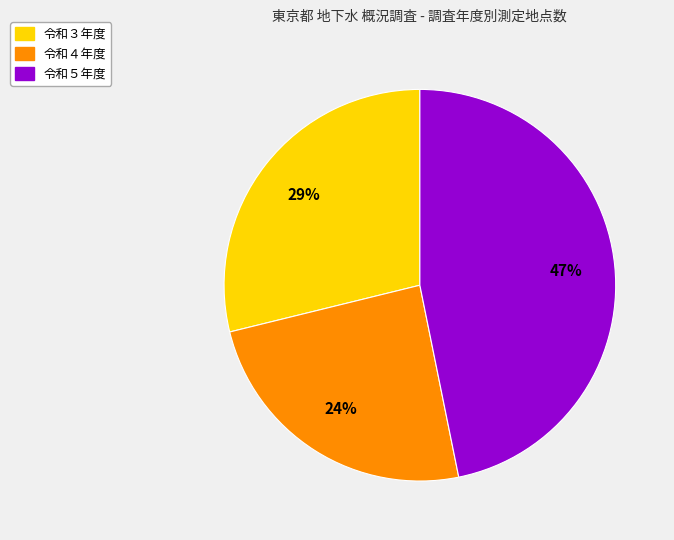

To the nearest percent, what is the average slice percentage?

33%